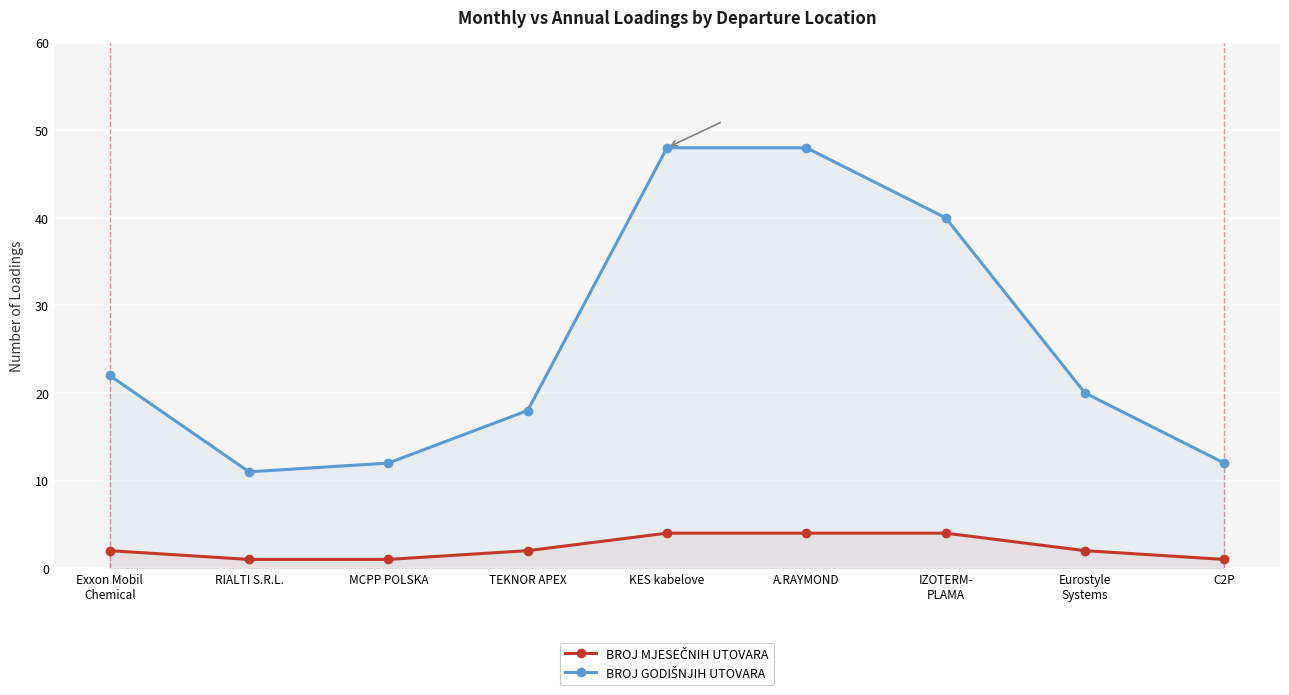

What position from the left is A.RAYMOND?

6